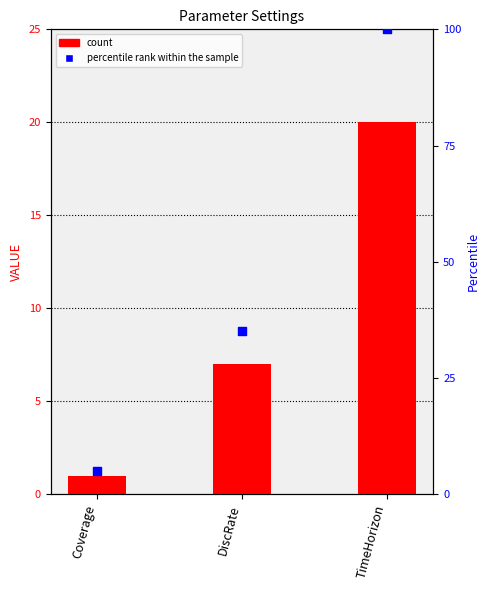

Which series has the widest spread of Y values?

percentile rank within the sample